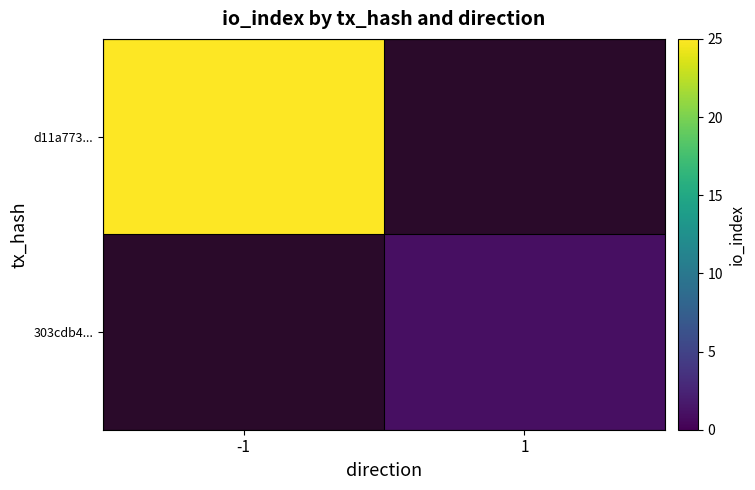

At which label is d11a773... closest to 25?

-1